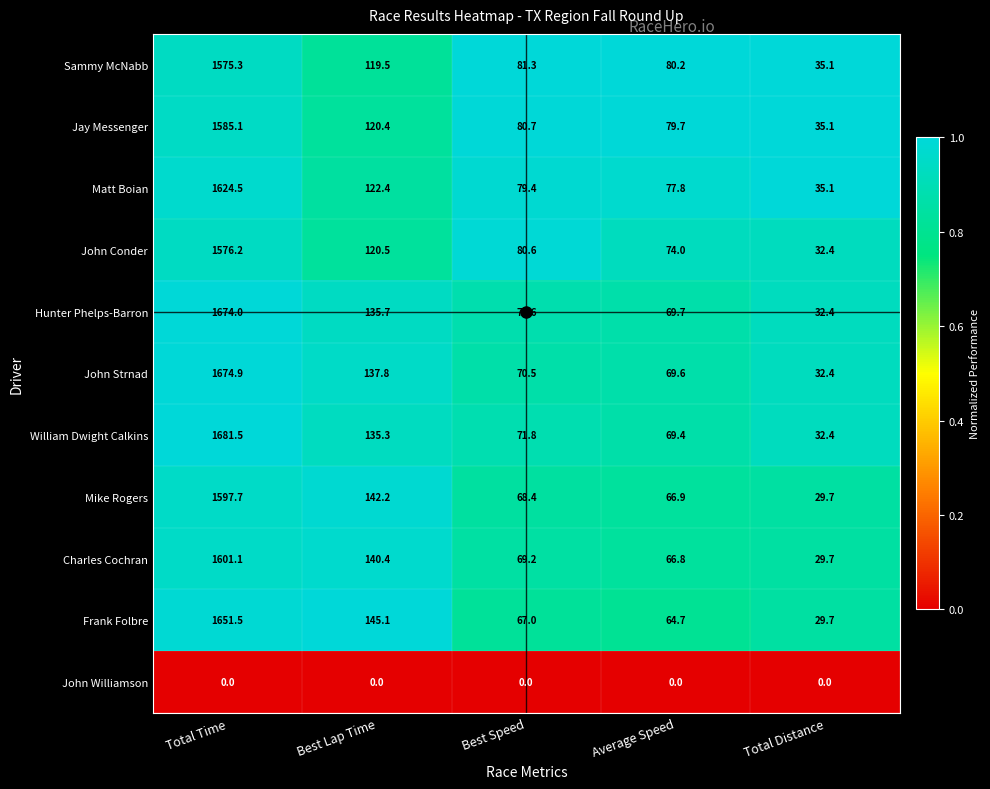

What is the difference between the maximum and minimum values in the Matt Boian series?

1589.4